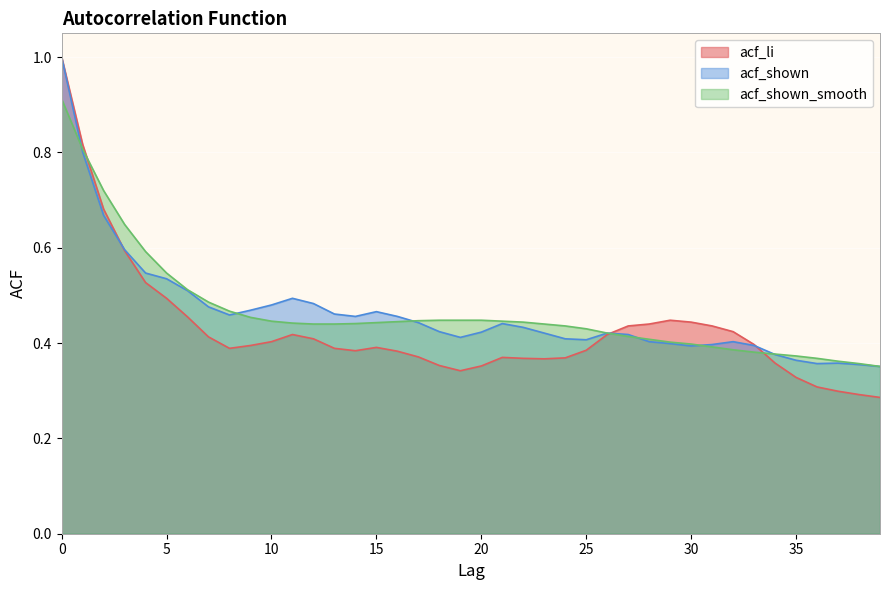

How many categories are shown in the chart?

40